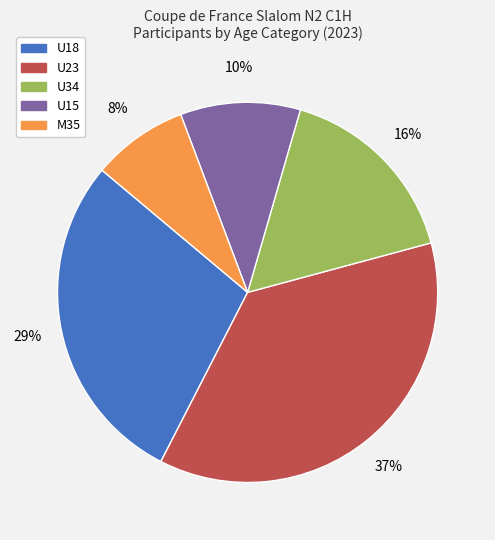

Is it true that U18 is 29% of the pie?

True